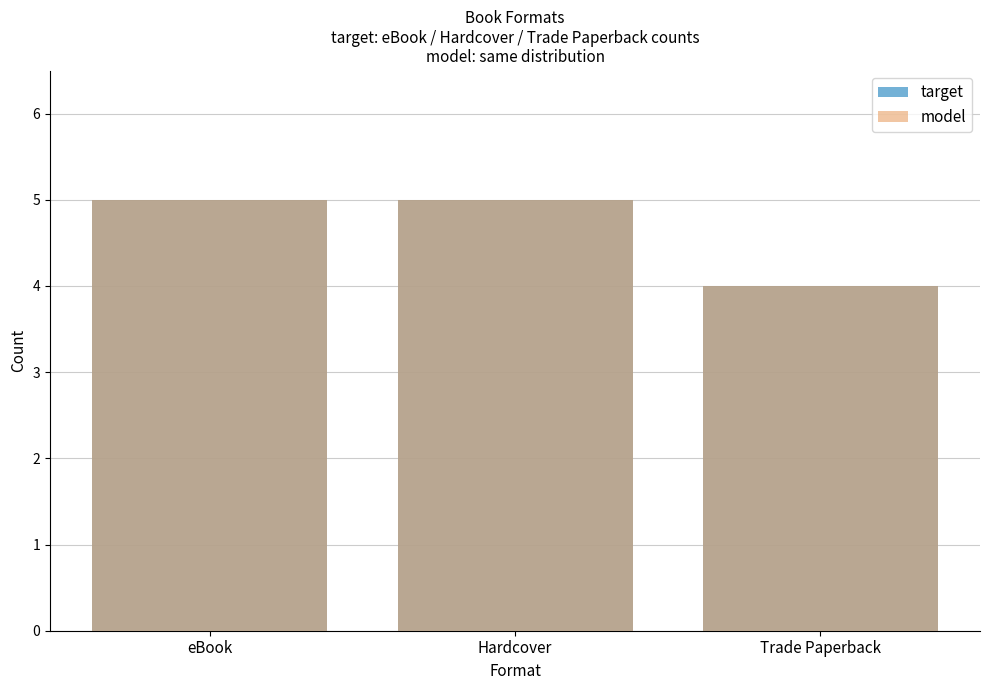

What is the approximate value of model at Hardcover?

5